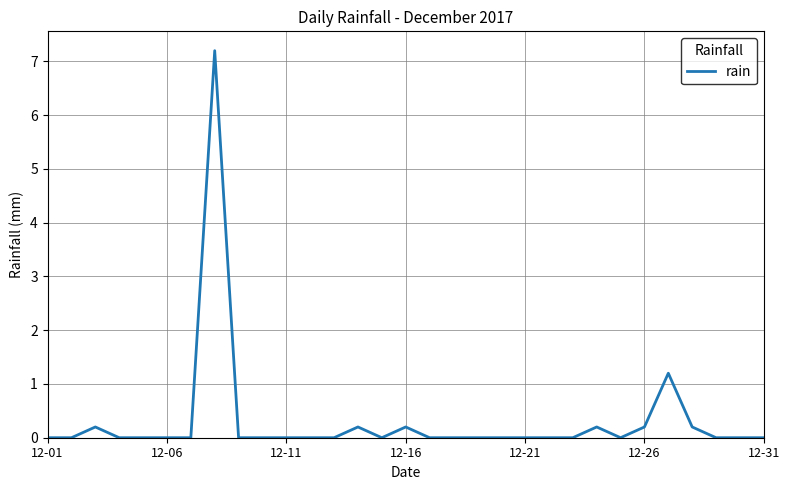

What is the maximum value shown in the chart?

7.2